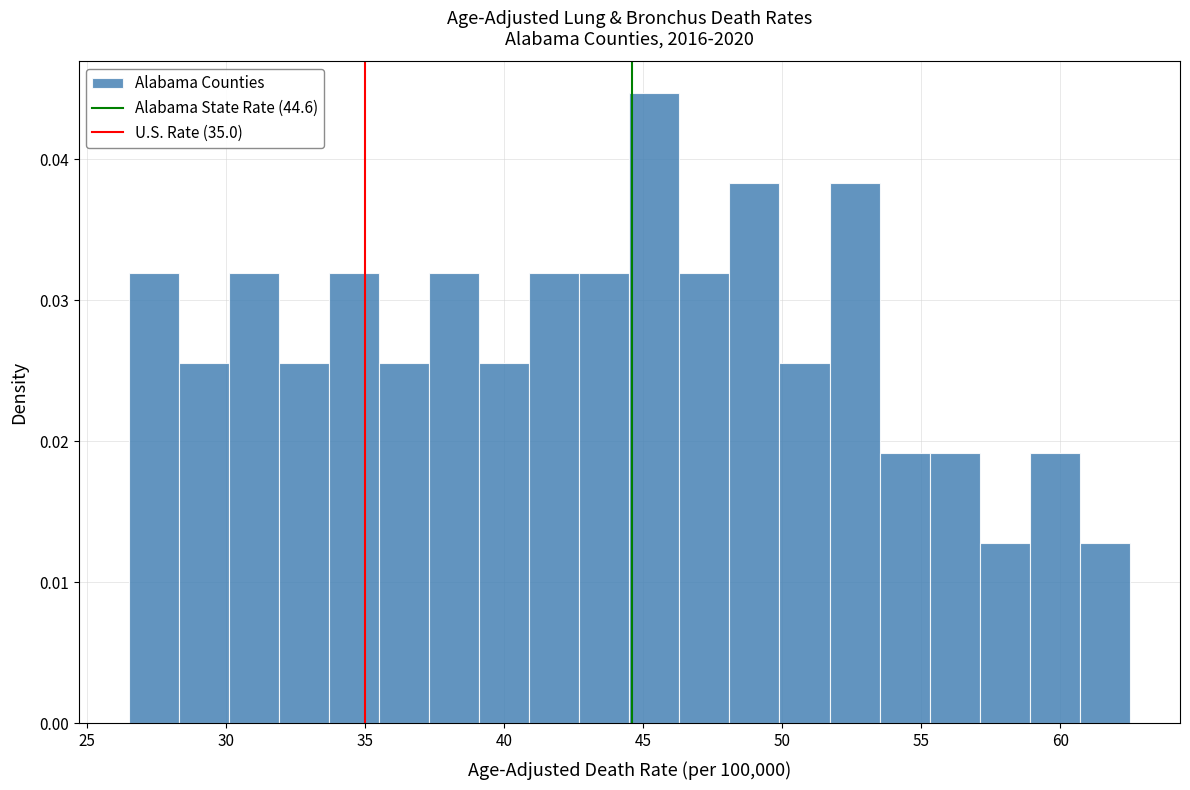

Around what value on the x-axis is the tallest bar? Give the approximate position of its centre, as read against the axis.

45.5